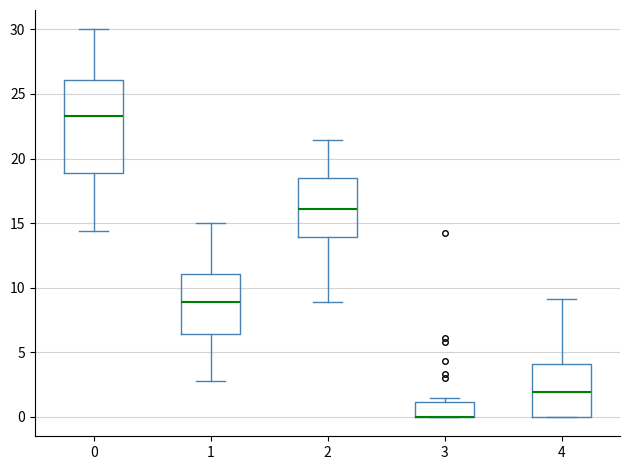

Where is the lower edge of the box at x = 3 on the y-axis? The values are not printed on the chart, so give them approximately, as read against the axis.

0.0